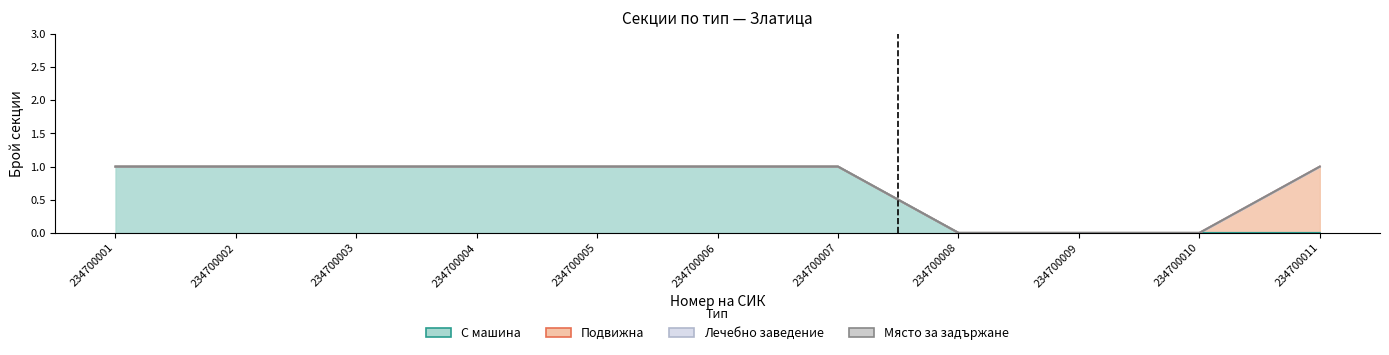

Which has a higher value, 234700007 or 234700003?

234700007